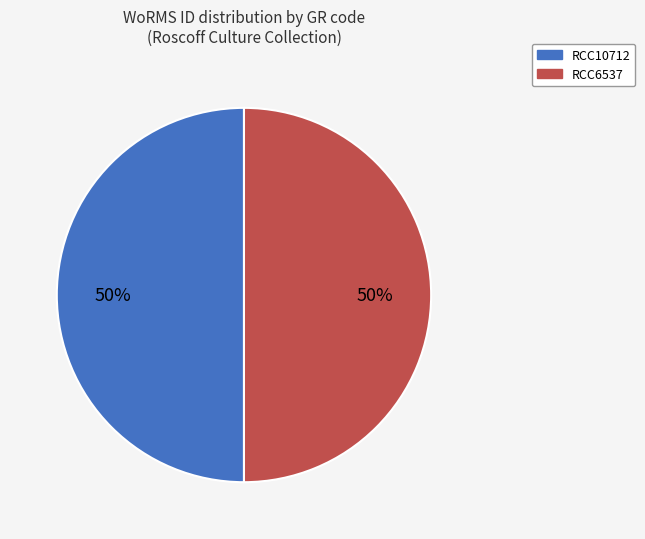

To the nearest percent, what percentage of the pie is RCC10712?

50%